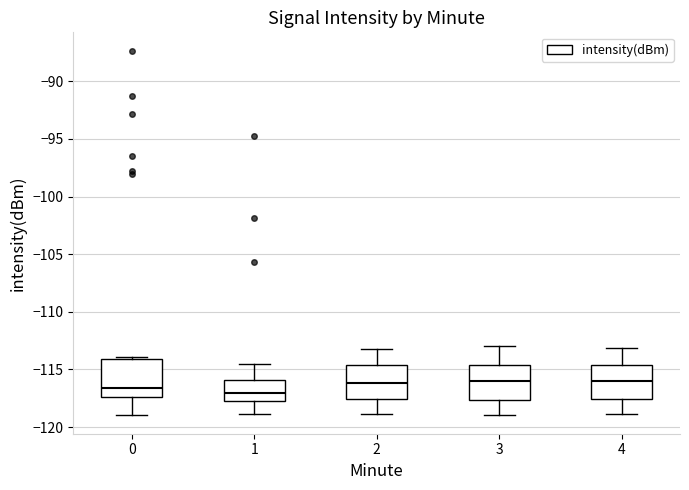

Reading left to right, read every box against the y-axis: the position of its median line, the range the box covers, and the ends of its whiskers. The values are not printed on the chart, so give them approximately, as read against the axis.

0: median -116.5, box -117.5 to -114.0, whiskers -119.0 to -114.0 (just above the box's upper edge)
1: median -117.0, box -117.5 to -116.0, whiskers -119.0 to -114.5
2: median -116.0, box -117.5 to -114.5, whiskers -119.0 to -113.0
3: median -116.0, box -117.5 to -114.5, whiskers -119.0 to -113.0
4: median -116.0, box -117.5 to -114.5, whiskers -119.0 to -113.0